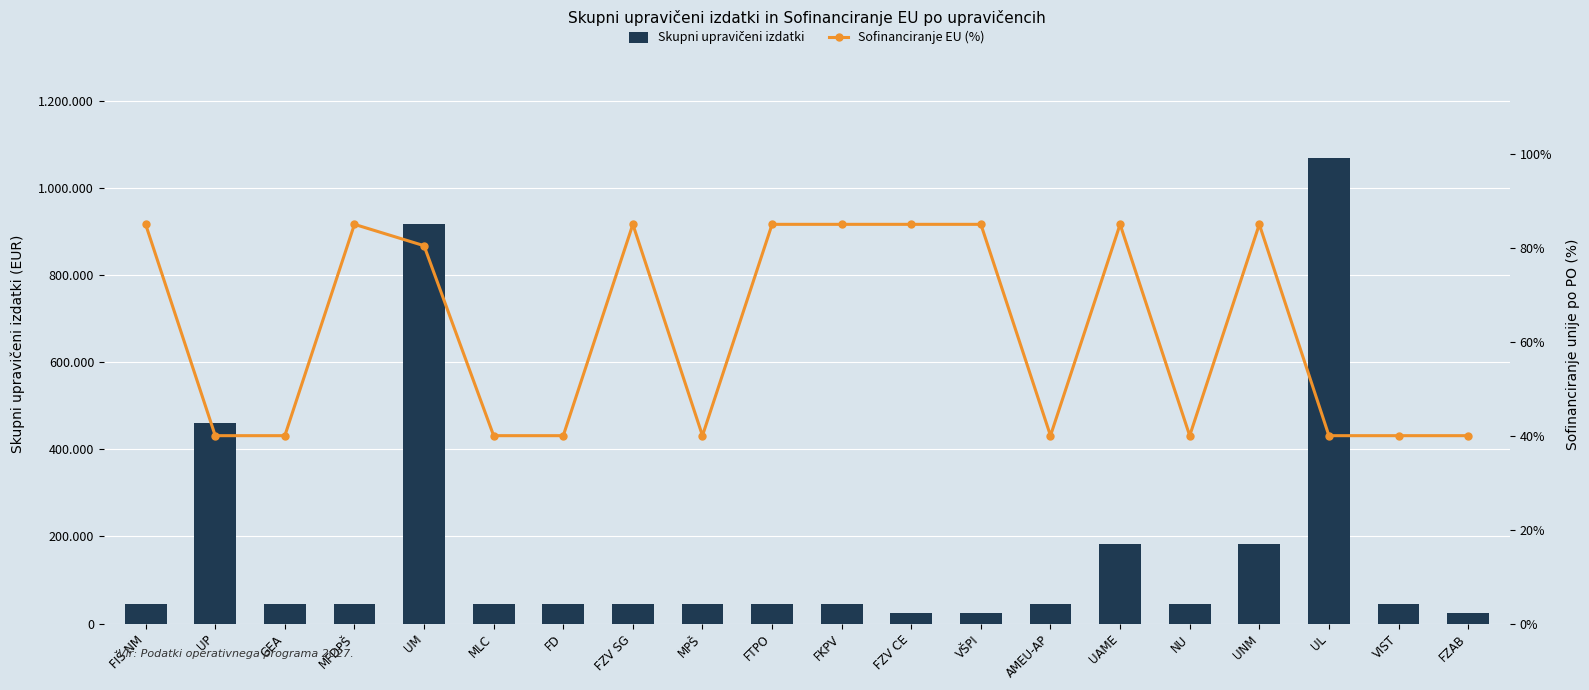

At which label does Sofinanciranje EU (%) reach its minimum?

UP